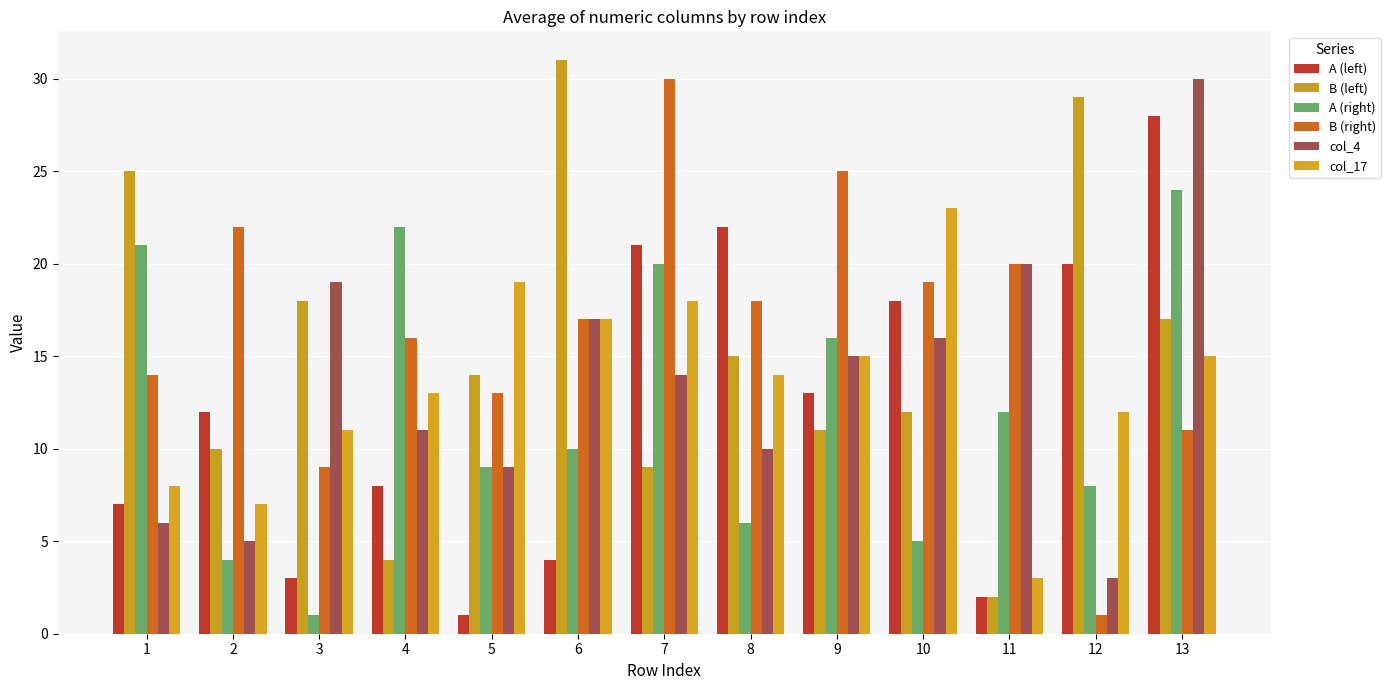

Which series changed the most between 8 and 11?

A (left)